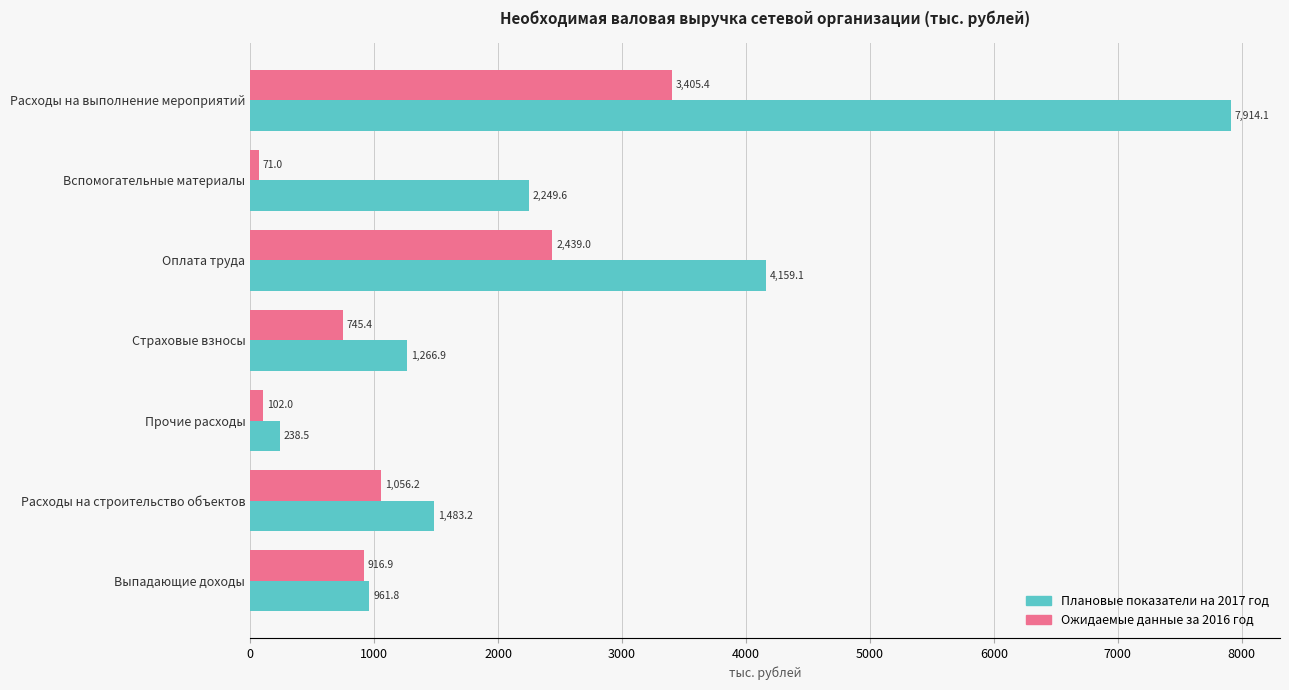

Rank the series by their average value, from lowest to highest.

Ожидаемые данные за 2016 год, Плановые показатели на 2017 год